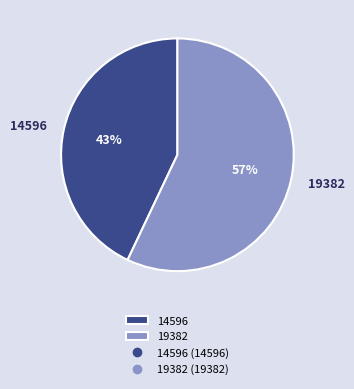

Which category accounts for the majority?

19382